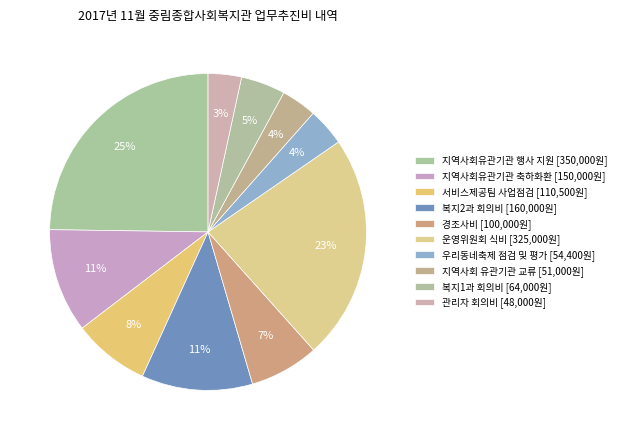

How many slices are in this pie chart?

10